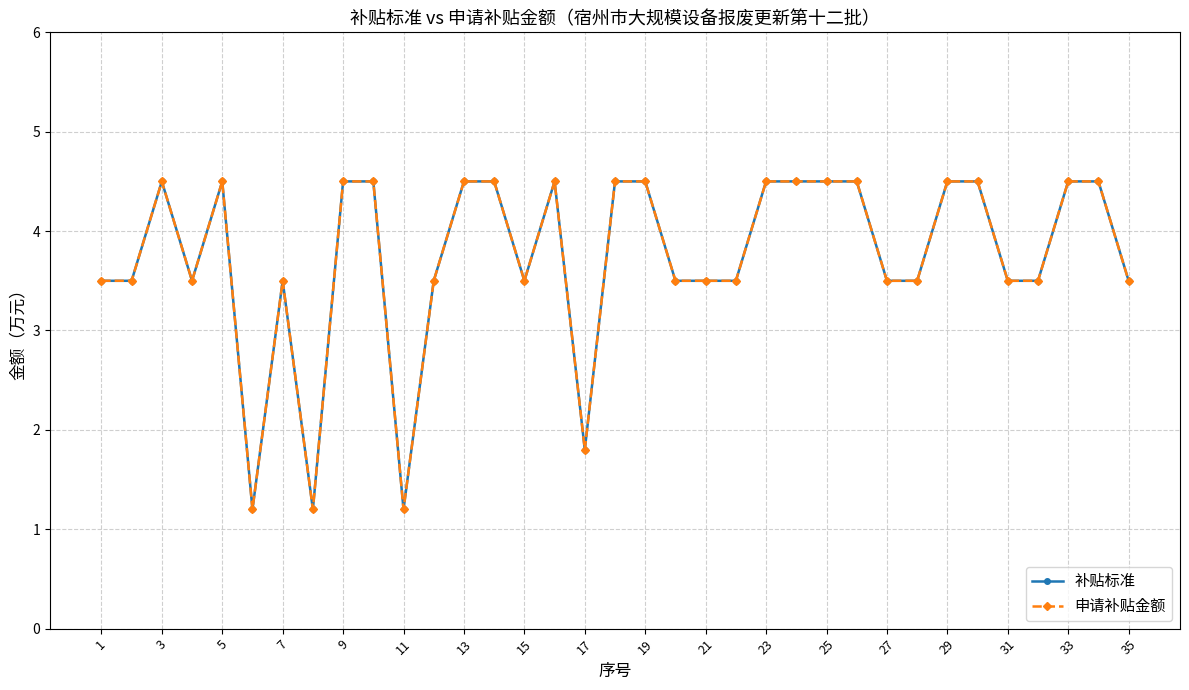

Does the chart have visible grid lines?

Yes